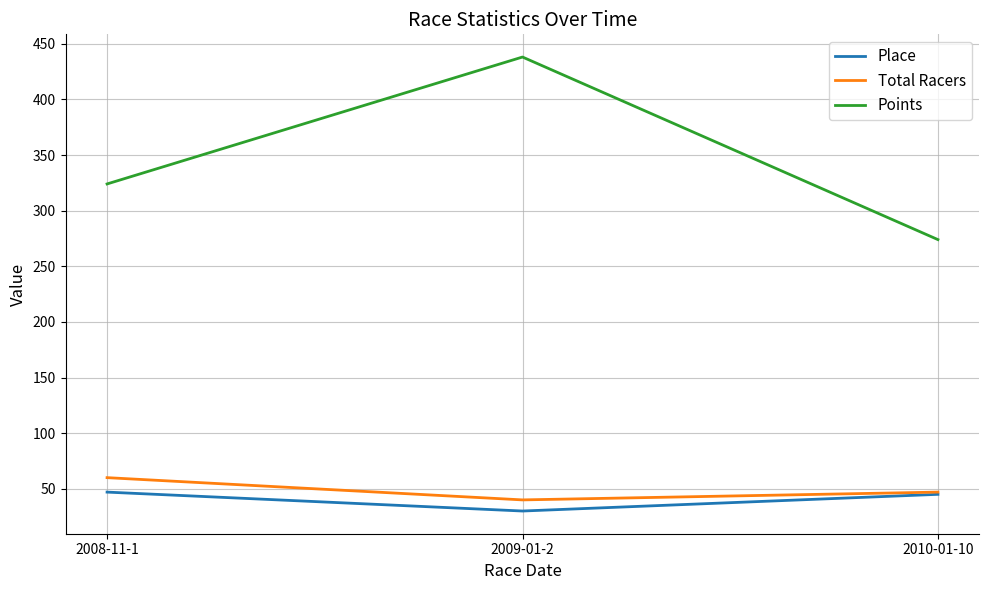

Rank the series by their maximum value, from highest to lowest.

Points, Total Racers, Place